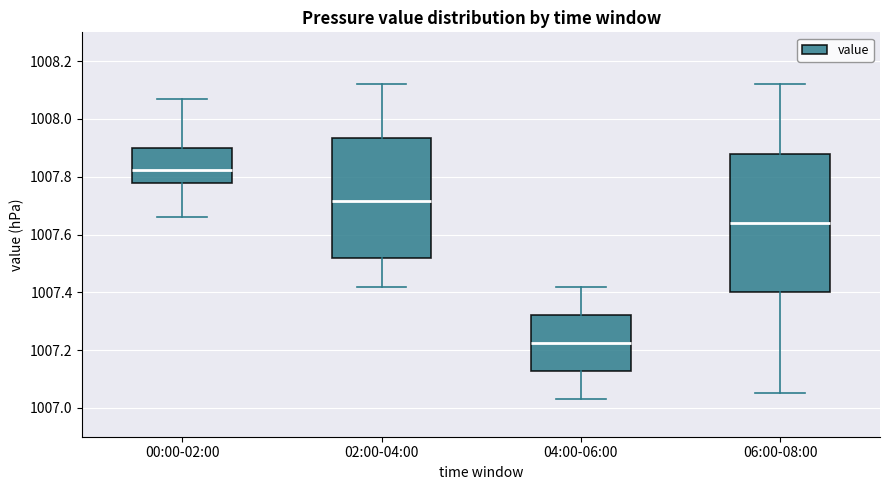

Reading left to right, transcribe this box plot: for each box, give where its median line is, the range the box spans, and where its two whiskers end, as read against the y-axis. The values are not printed on the chart, so give them approximately, as read against the axis.

00:00-02:00: median 1007.82, box 1007.78 to 1007.90, whiskers 1007.66 to 1008.08
02:00-04:00: median 1007.72, box 1007.52 to 1007.94, whiskers 1007.42 to 1008.12
04:00-06:00: median 1007.22, box 1007.12 to 1007.32, whiskers 1007.04 to 1007.42
06:00-08:00: median 1007.64, box 1007.40 to 1007.88, whiskers 1007.06 to 1008.12